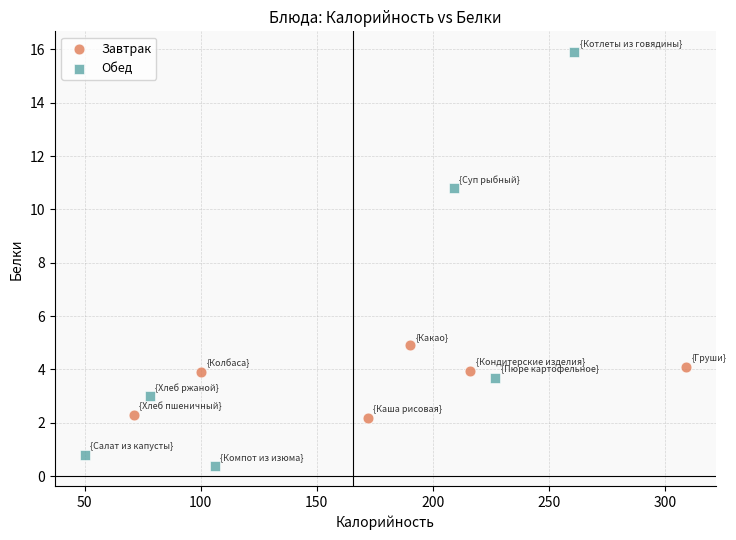

Which series reaches the maximum Y coordinate?

Обед